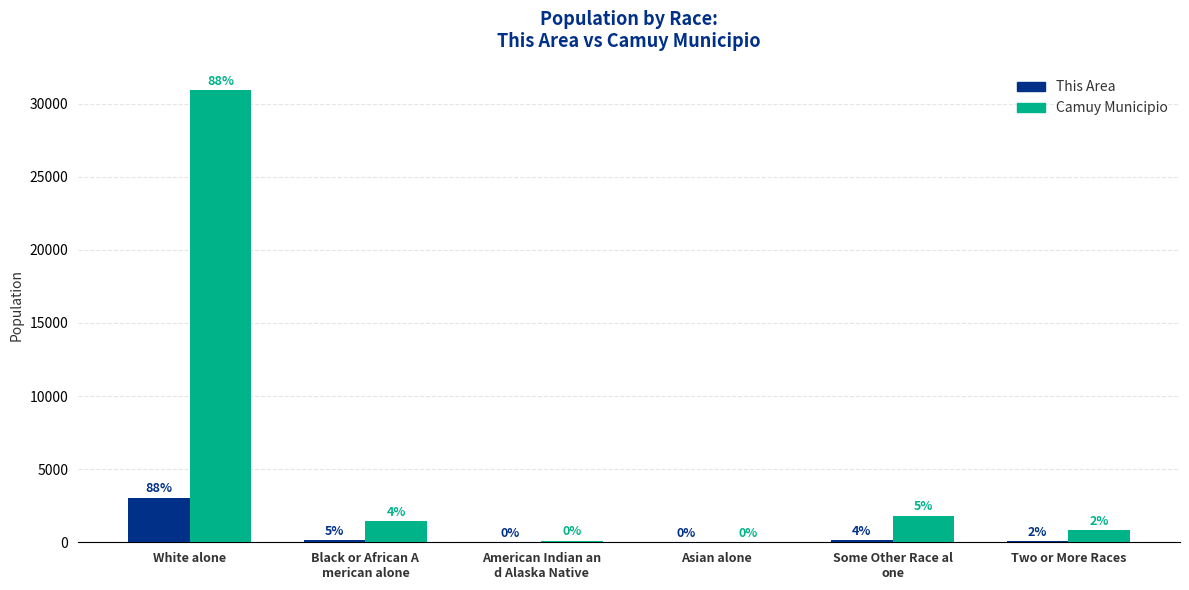

What are all the series names shown in the legend?

This Area, Camuy Municipio